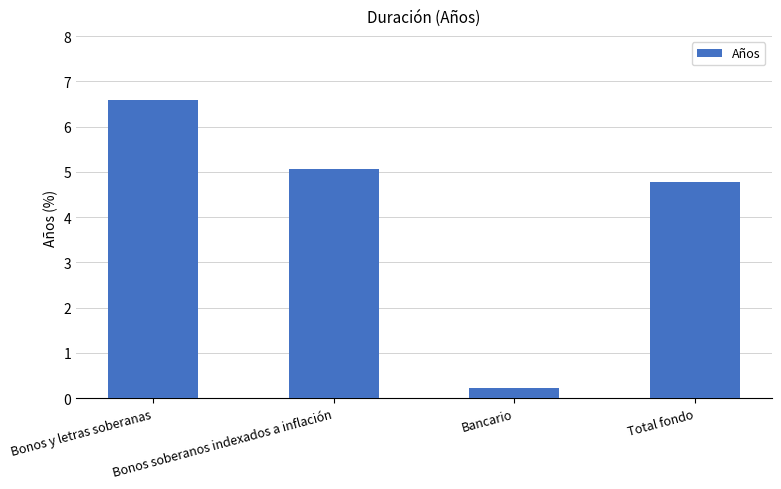

Rank the categories by value from highest to lowest.

Bonos y letras soberanas, Bonos soberanos indexados a inflación, Total fondo, Bancario